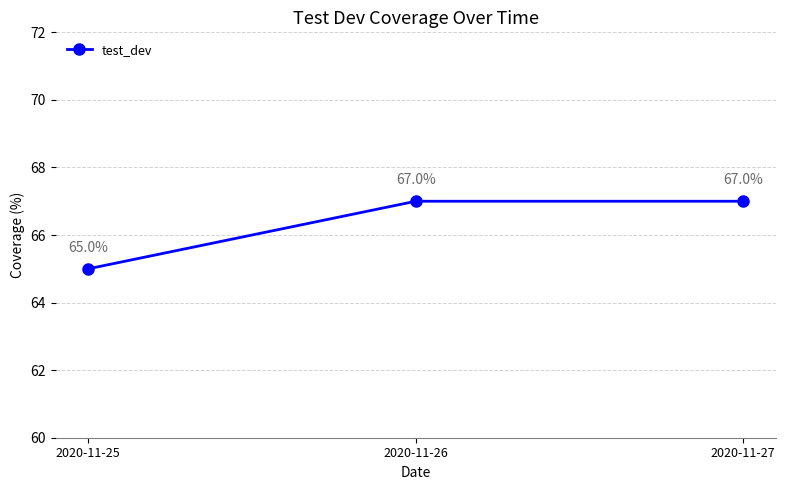

How many values are between 65 and 67?

3